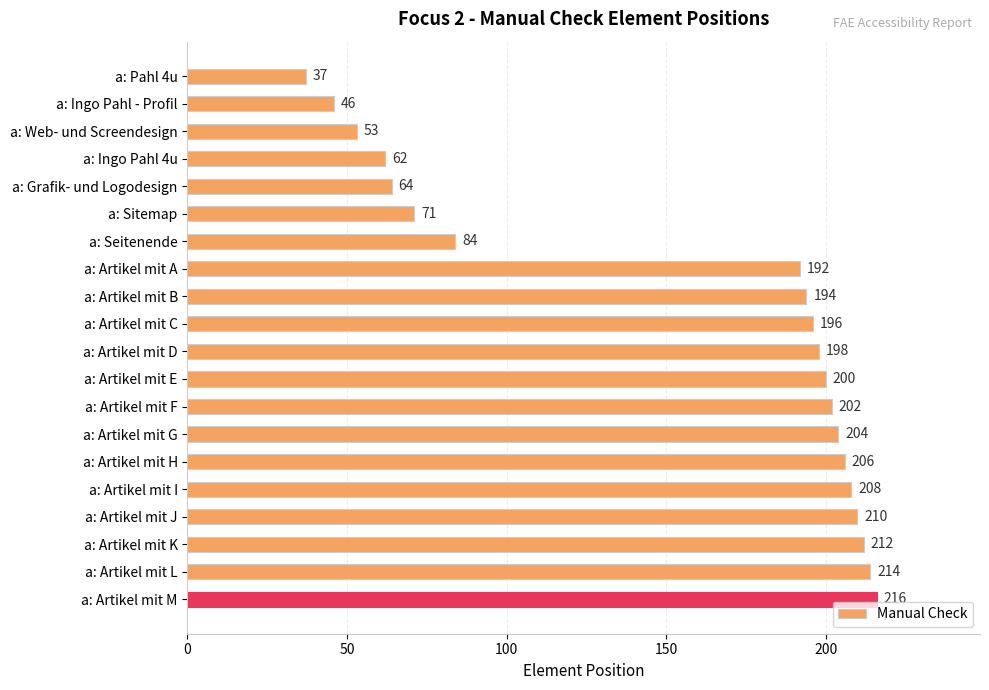

Read the value at a: Artikel mit K.

212